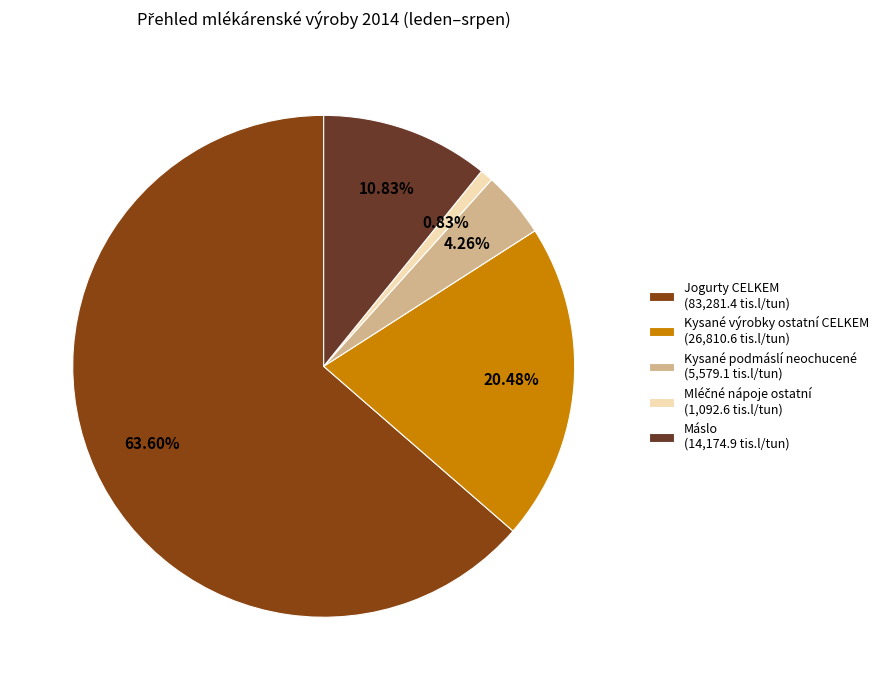

Combined, do Kysané podmáslí neochucené (5,579.1 tis.l/tun) and Máslo (14,174.9 tis.l/tun) account for over 50%?

No